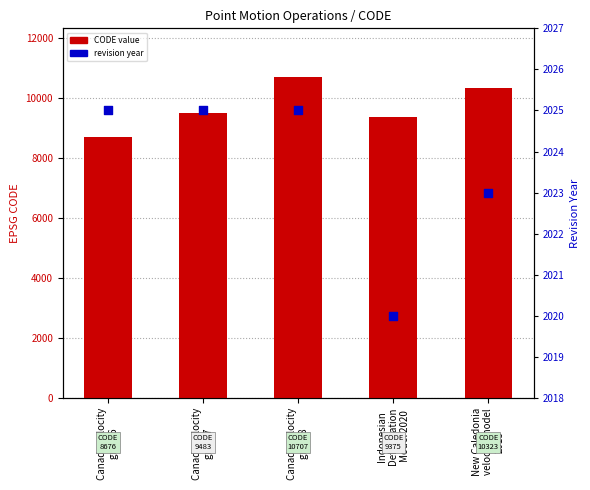

At which category is the sum across all series the highest?

Canada velocity
grid v8